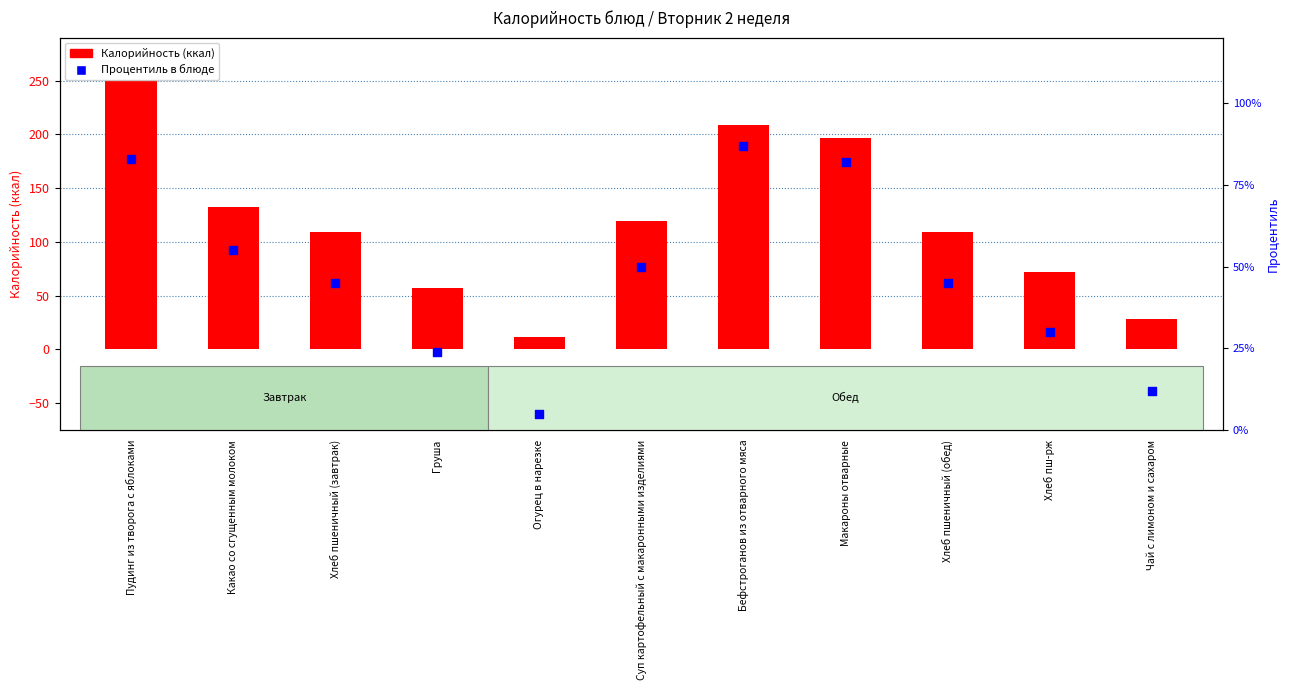

Which series contains the lowest Y value?

Процентиль в блюде